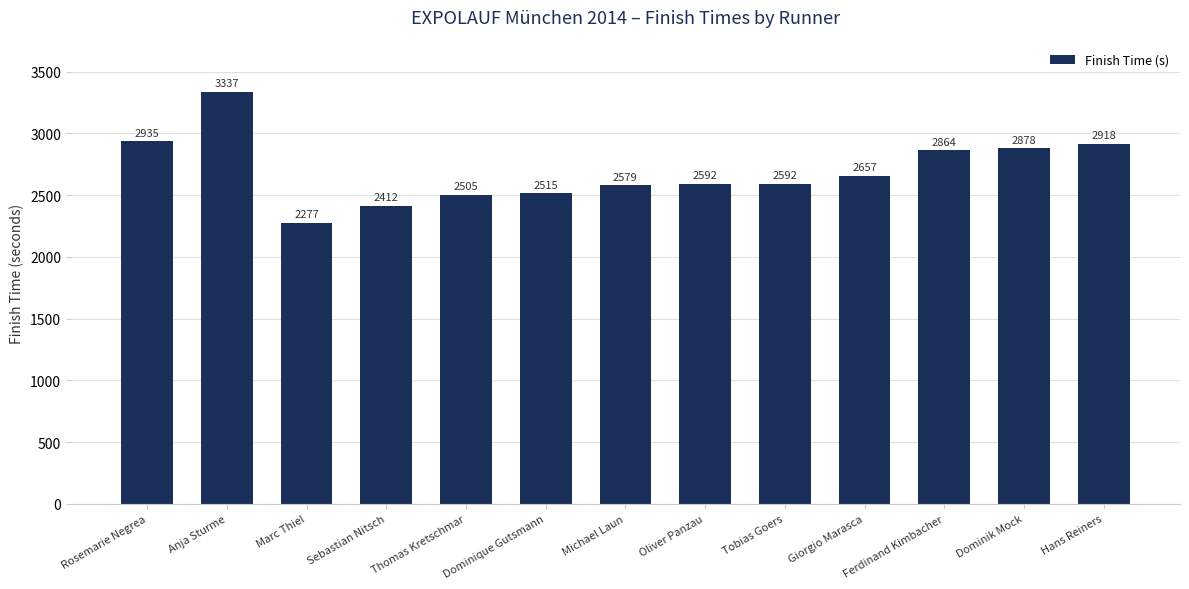

At which label does the data first exceed 2592?

Rosemarie Negrea